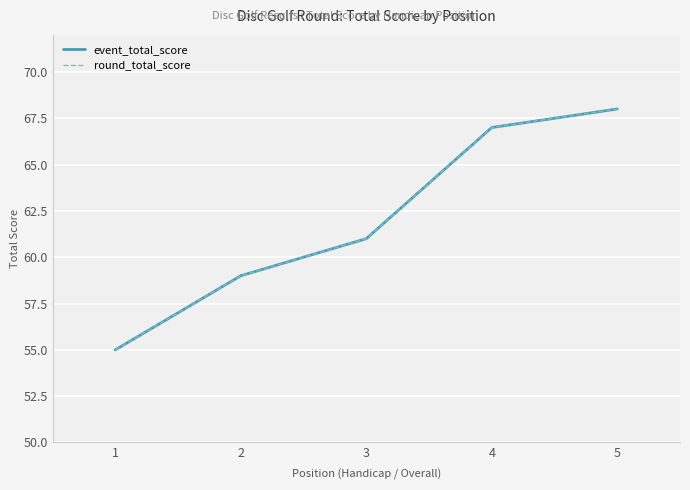

Does the chart display data point markers on the line(s)?

No